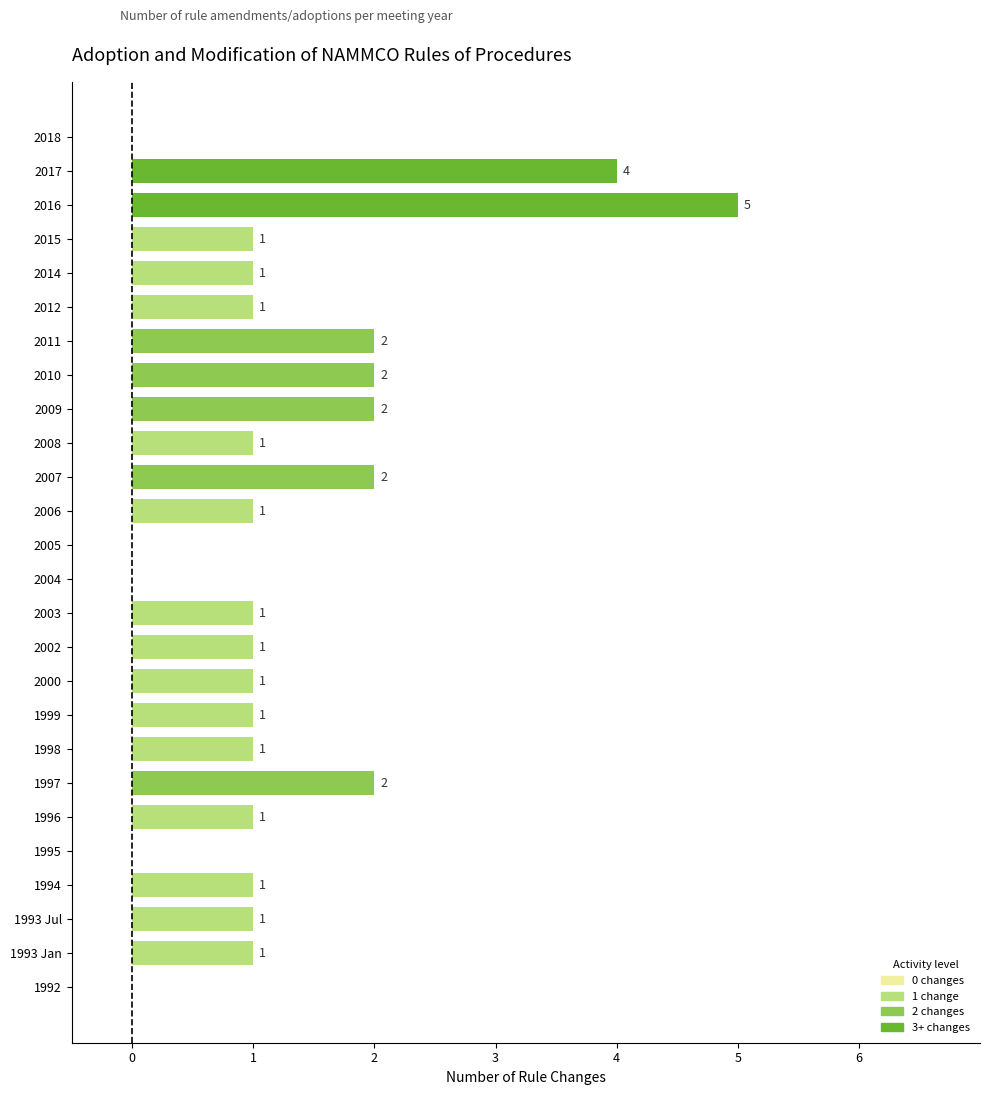

Reading bottom to top, what are all the values shown in this chart?

1992=0	1993 Jan=1	1993 Jul=1	1994=1	1995=0	1996=1	1997=2	1998=1	1999=1	2000=1	2002=1	2003=1	2004=0	2005=0	2006=1	2007=2	2008=1	2009=2	2010=2	2011=2	2012=1	2014=1	2015=1	2016=5	2017=4	2018=0